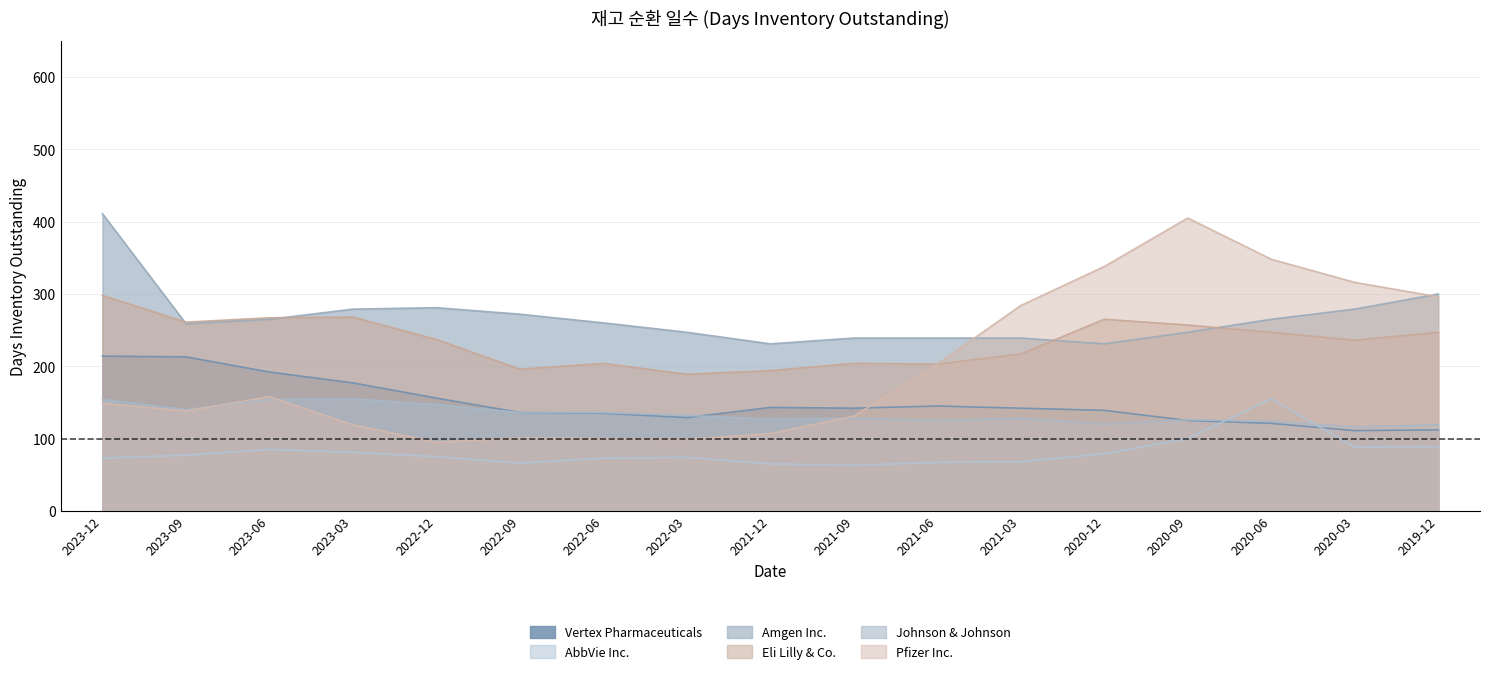

What is the maximum value shown in the chart?

411